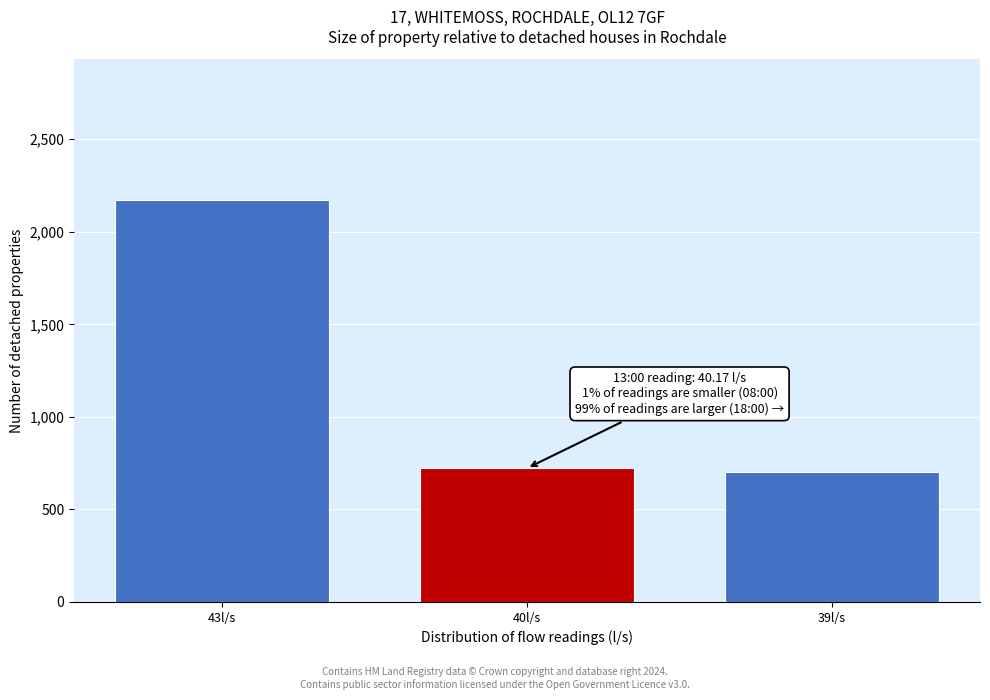

Reading left to right, transcribe all the data shown in this chart.

43l/s=2172	40l/s=723	39l/s=703